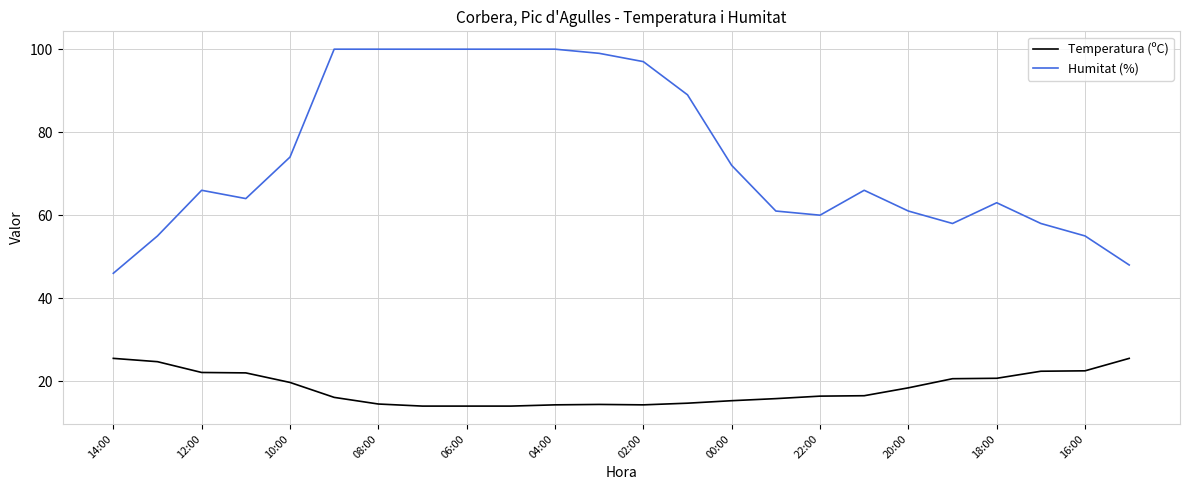

True or false: Temperatura (ºC) and Humitat (%) cross at least once.

False